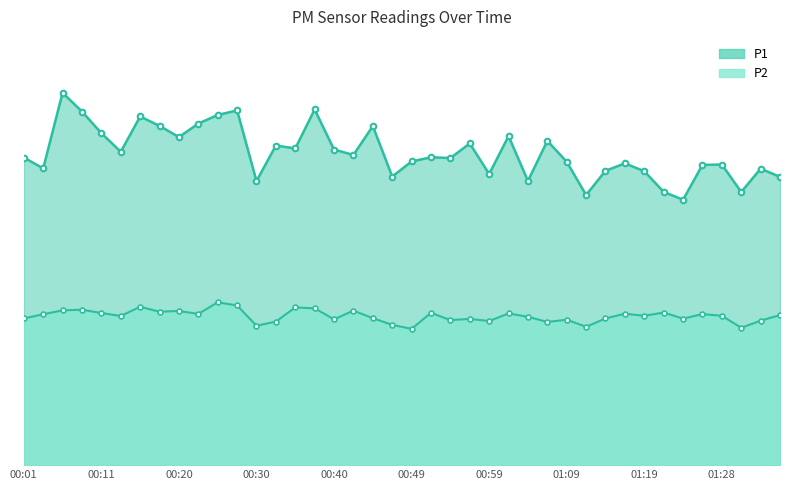

True or false: P1 and P2 cross at least once.

False